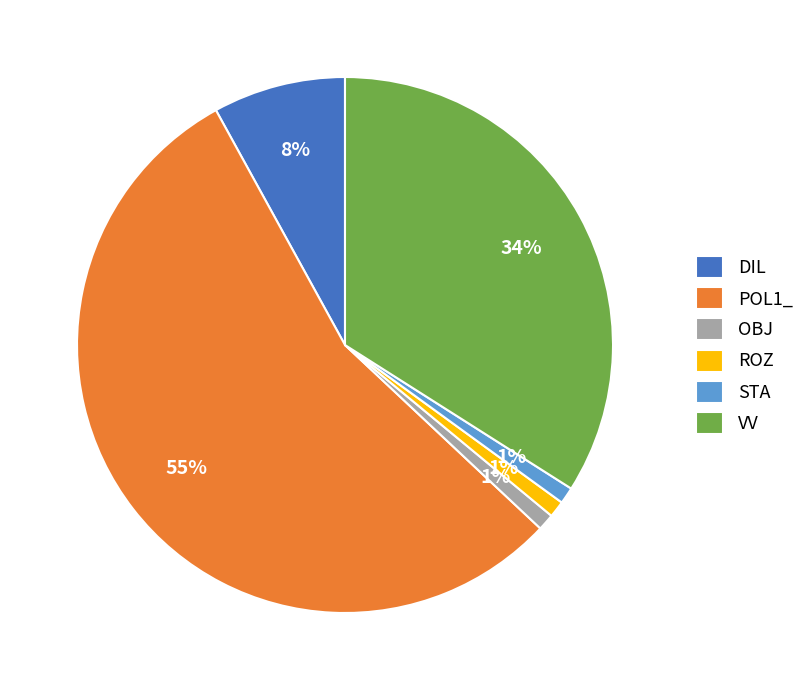

Which slice represents more than half of the pie?

POL1_